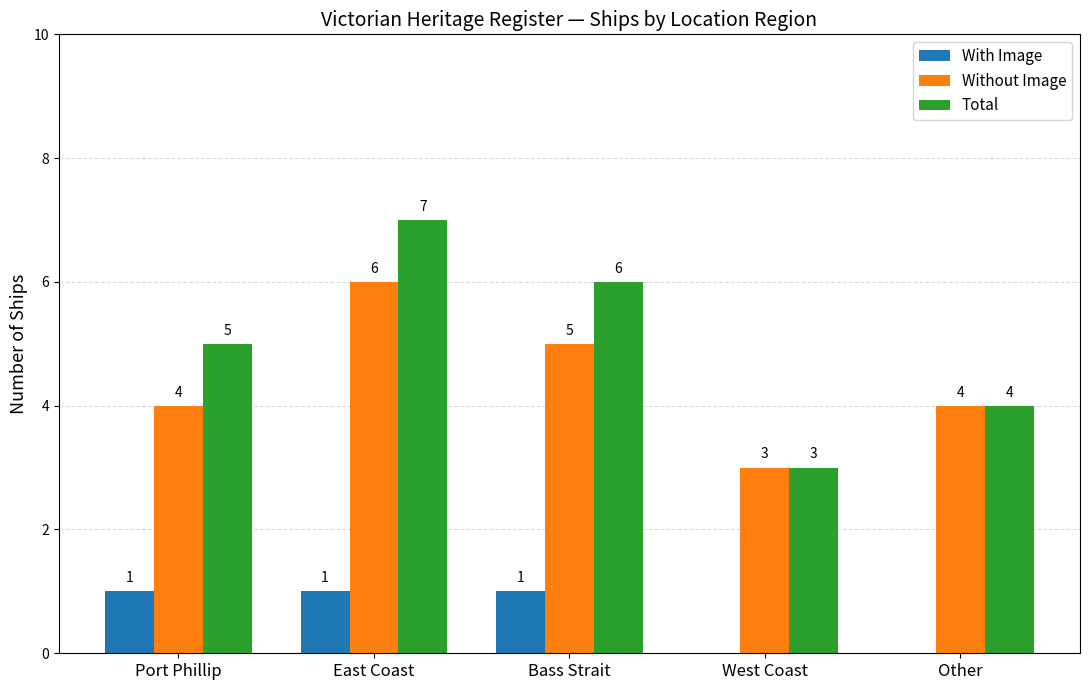

What is the maximum value for Without Image?

6